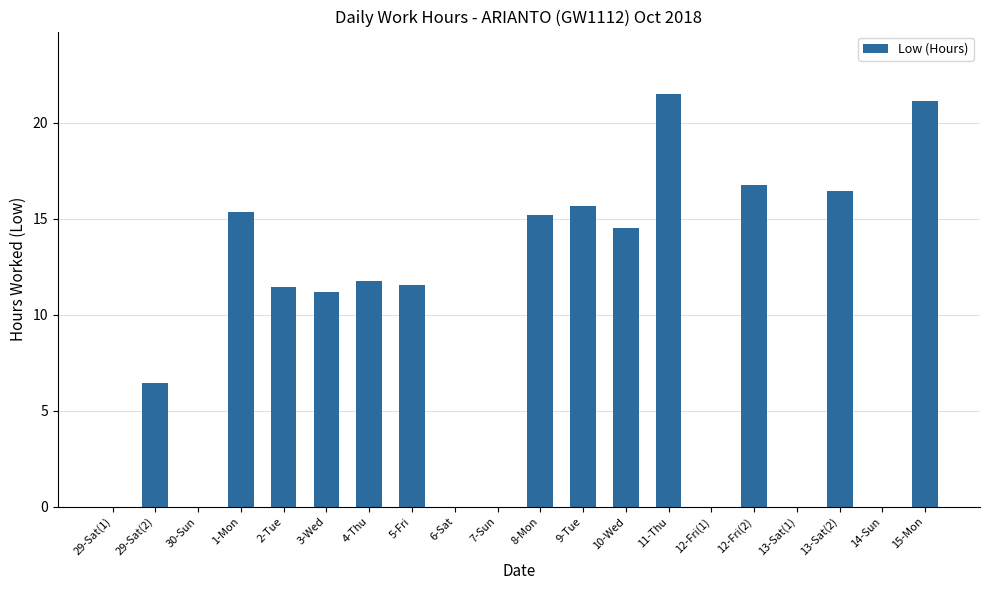

What is the sum of all values?

188.9